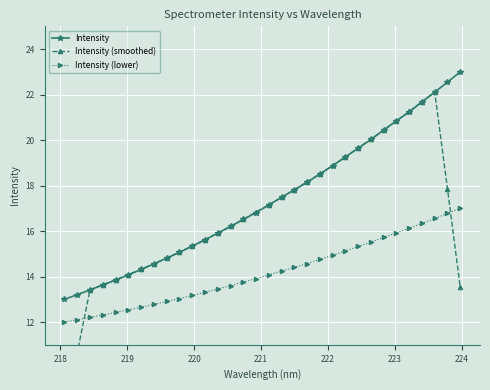

At how many categories does at least one series exceed 11?

32